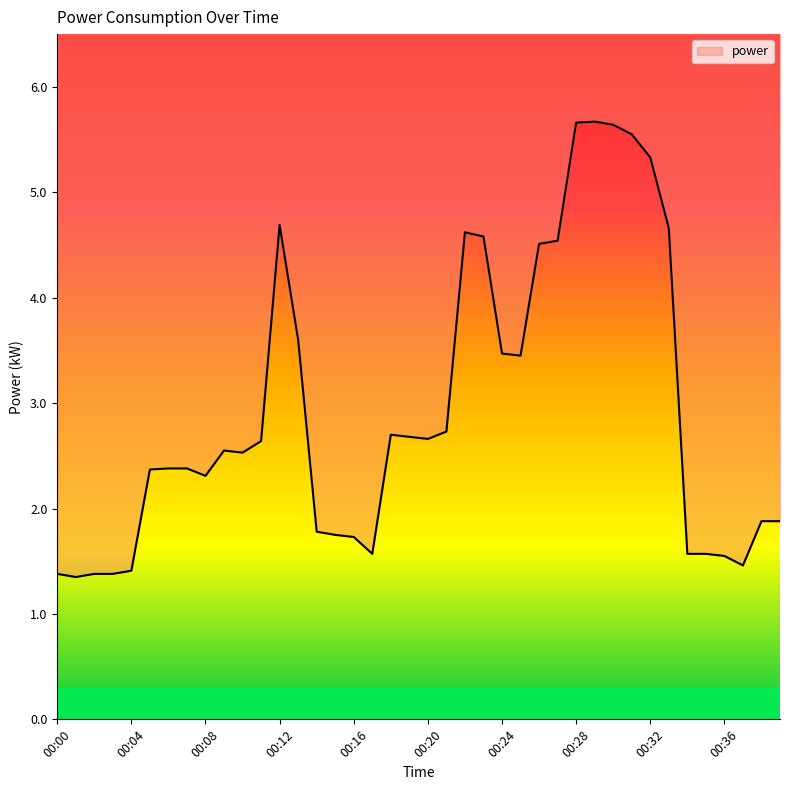

Which label corresponds to the largest value in the chart?

00:29